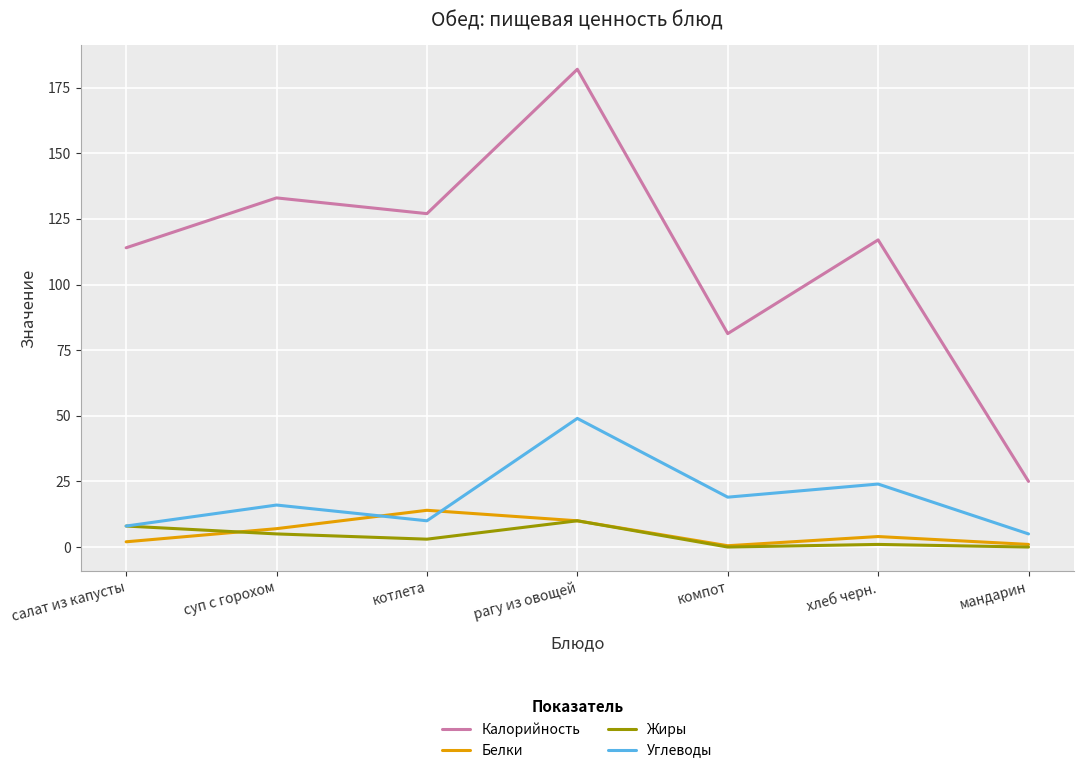

Does the chart display data point markers on the line(s)?

No